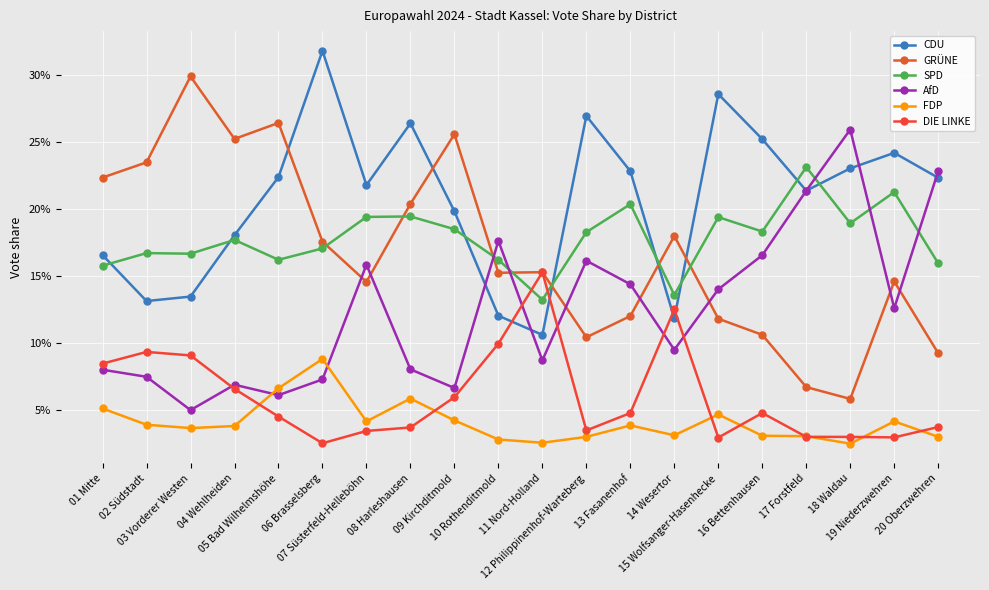

How many interior local peaks does the FDP series have?

5